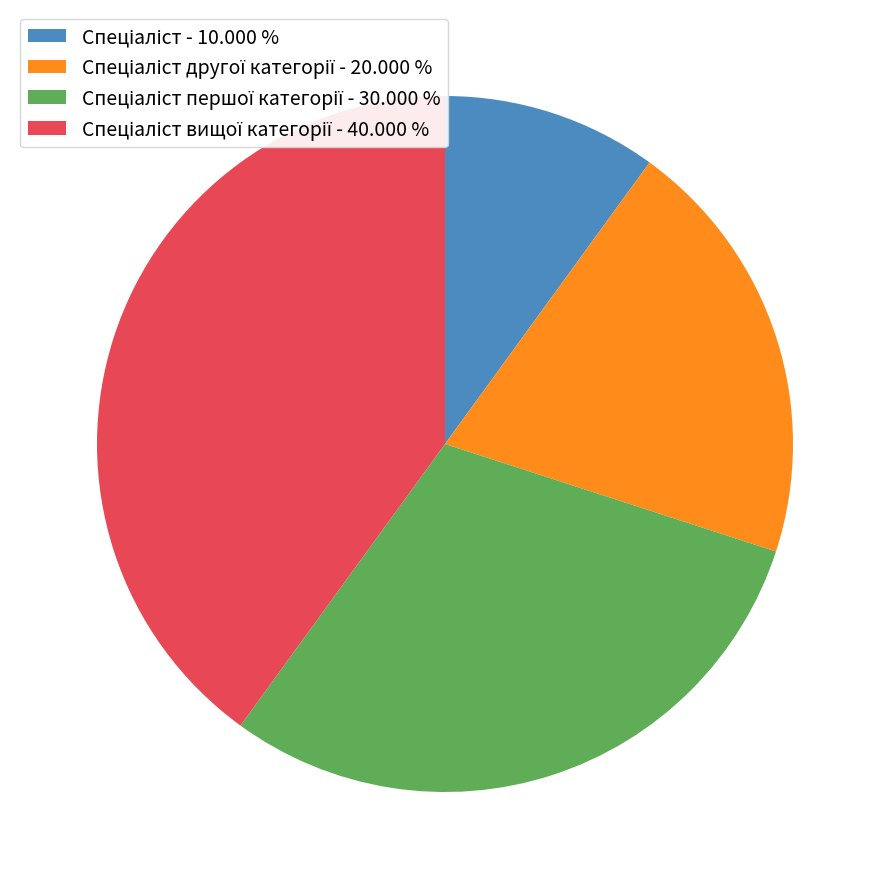

Does any single category account for the majority?

No